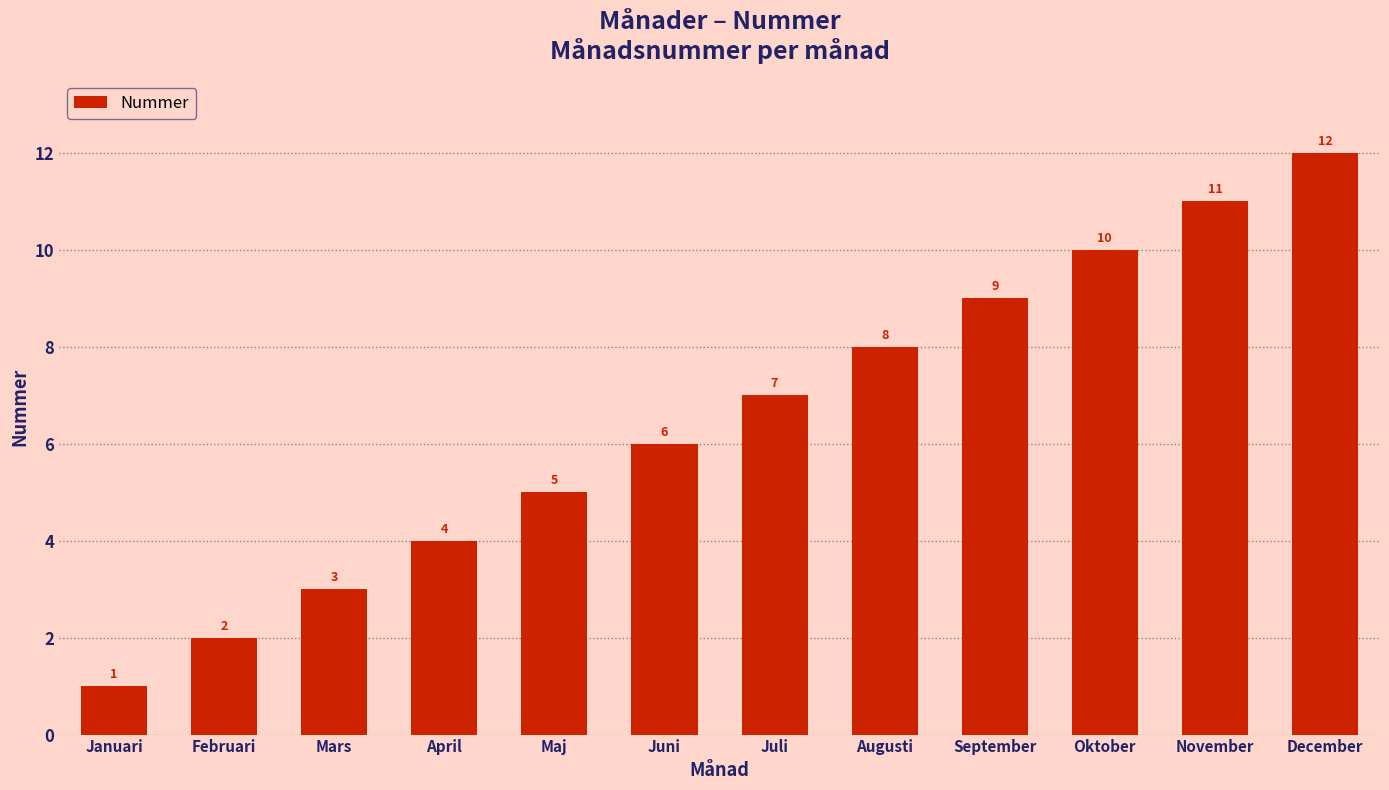

What is the sum of the values at Juni and November?

17